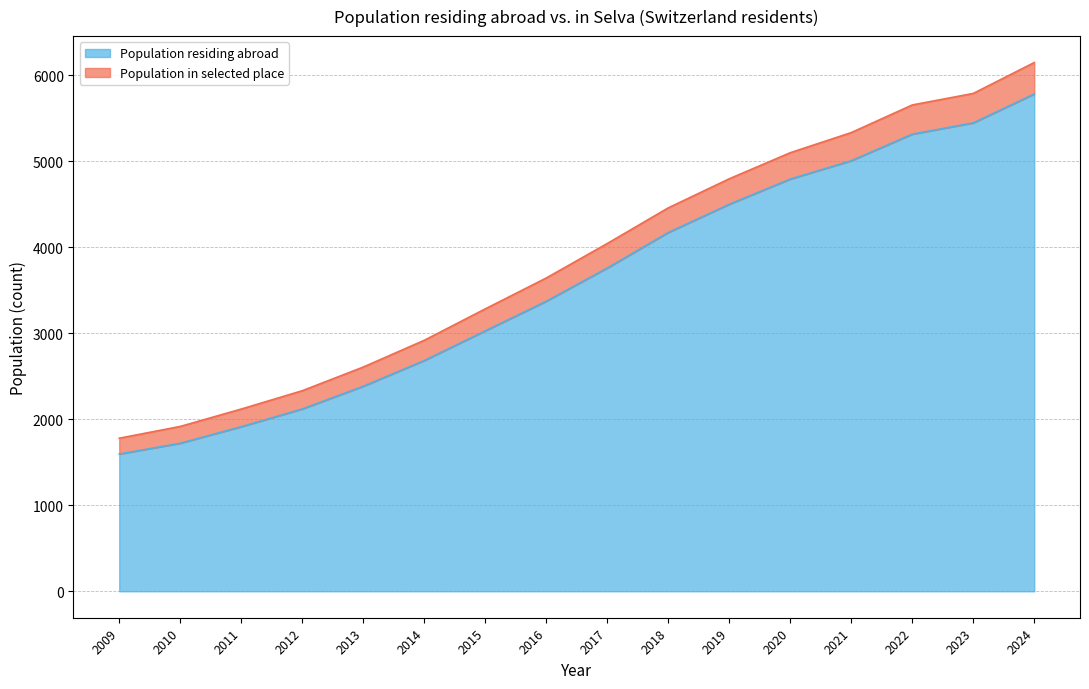

The value of Population residing abroad at 2023 is 5444. True or false?

True